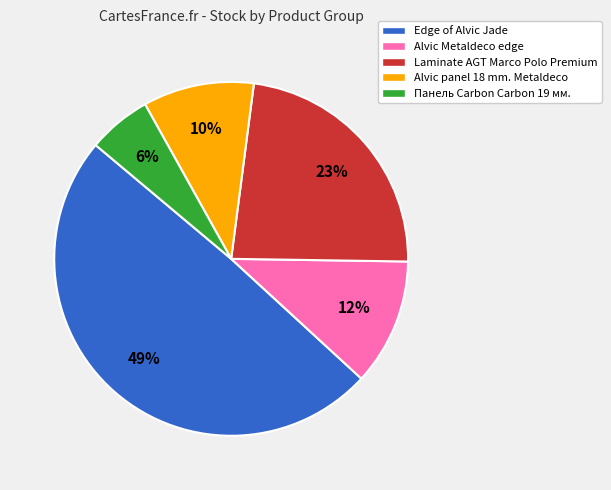

Combined, do Alvic panel 18 mm. Metaldeco and Laminate AGT Marco Polo Premium account for over 50%?

No